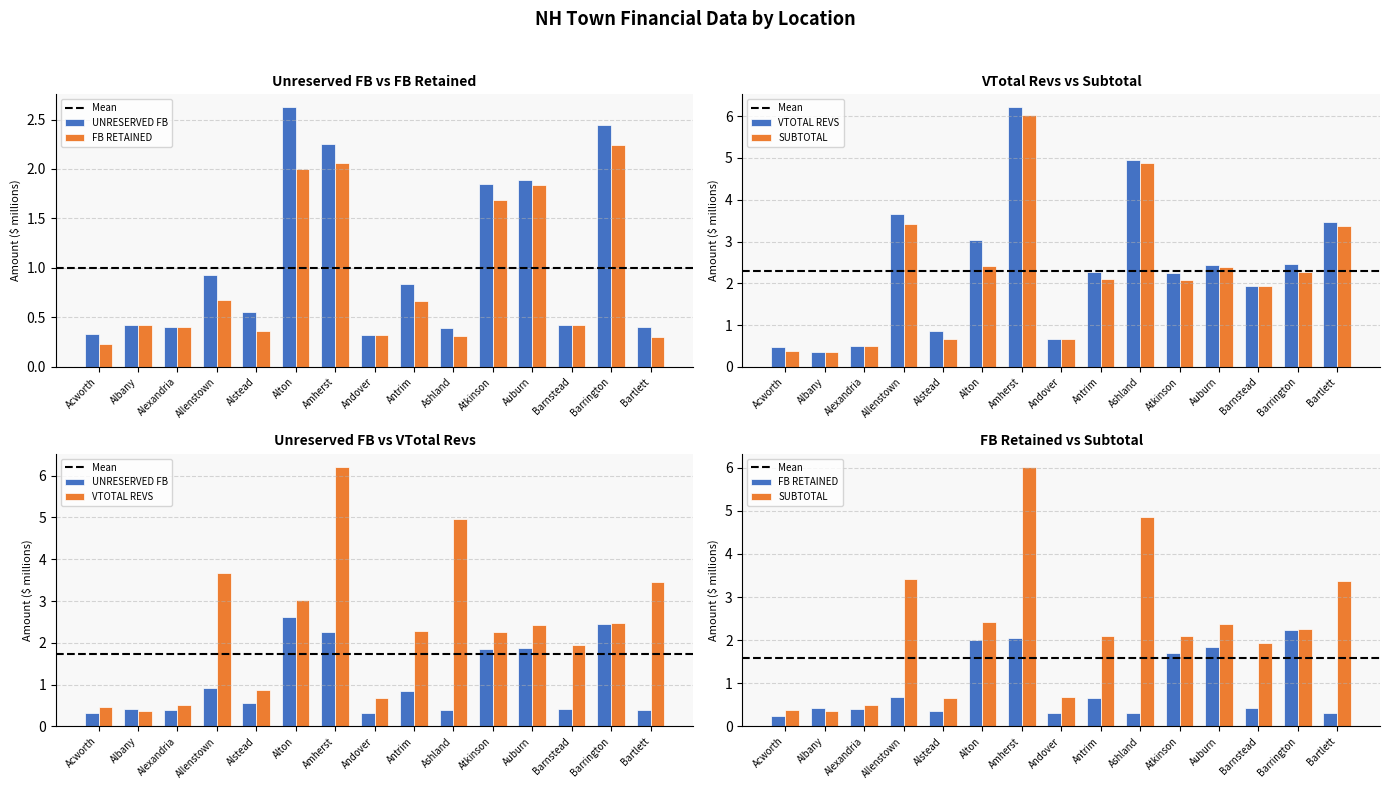

Between Ashland and Antrim, which is larger?

Antrim